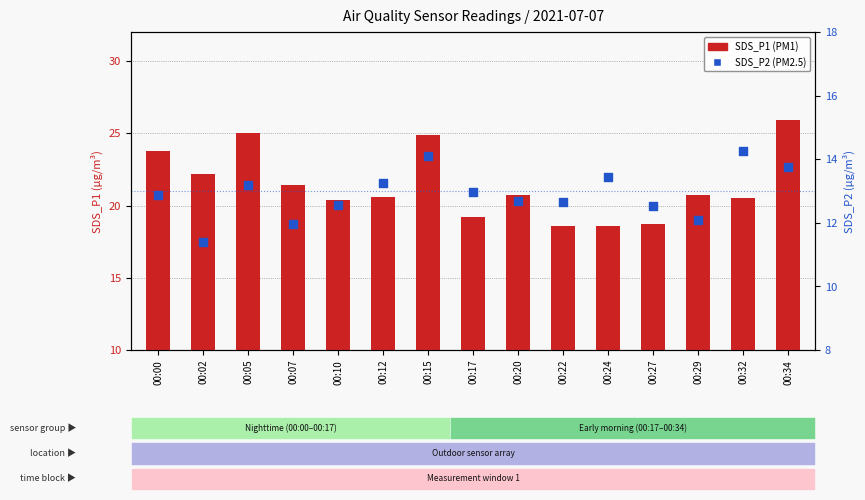

Which series has the widest spread of Y values?

SDS_P1